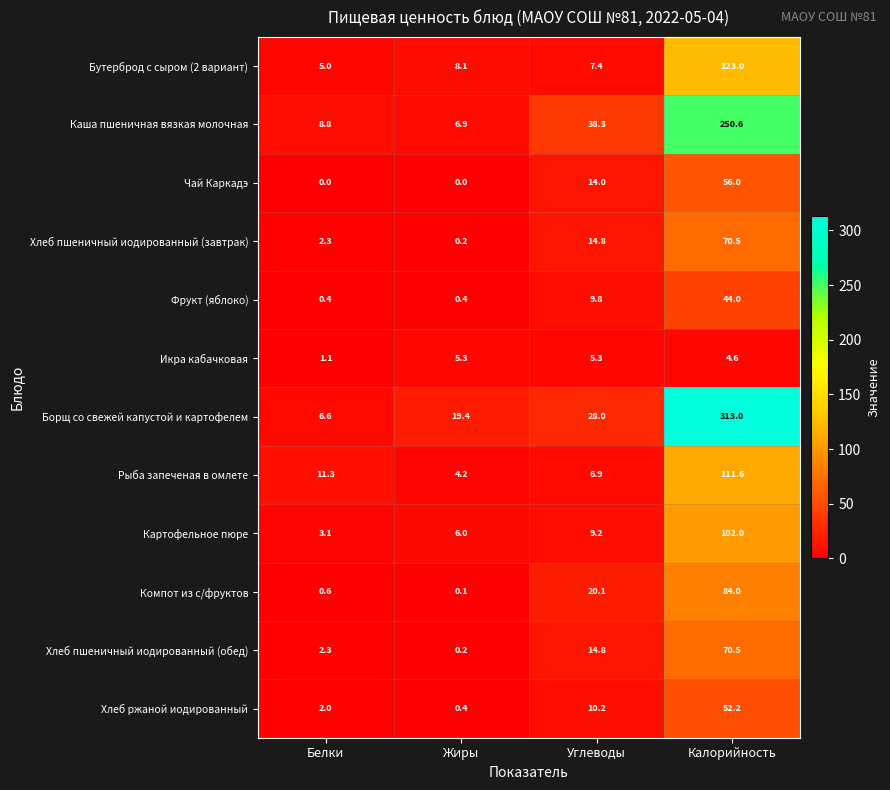

Between Белки and Калорийность, which series saw the biggest shift?

Борщ со свежей капустой и картофелем